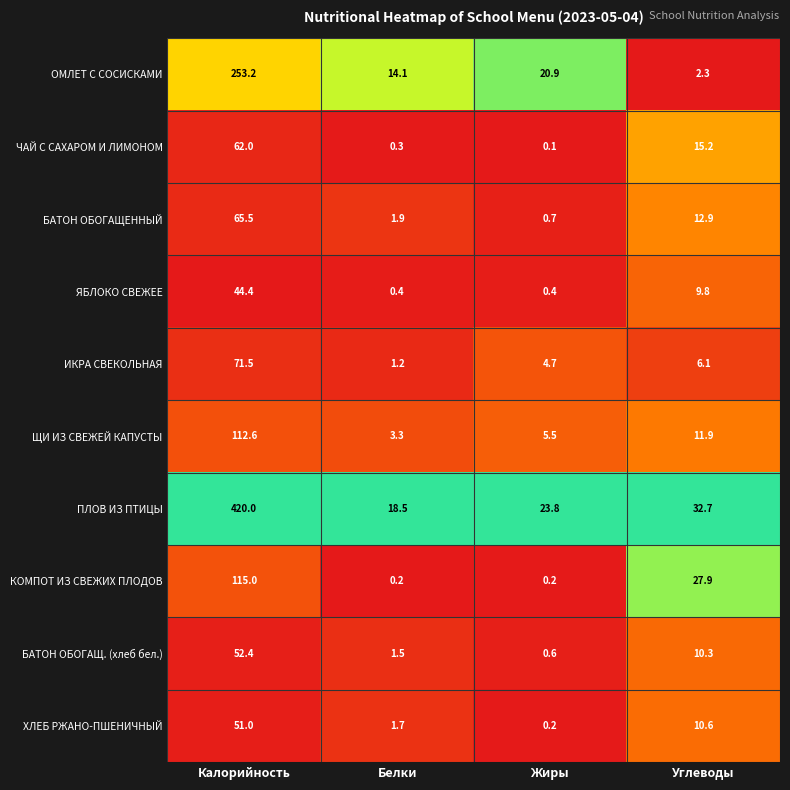

Which label corresponds to the largest value in the chart?

Калорийность